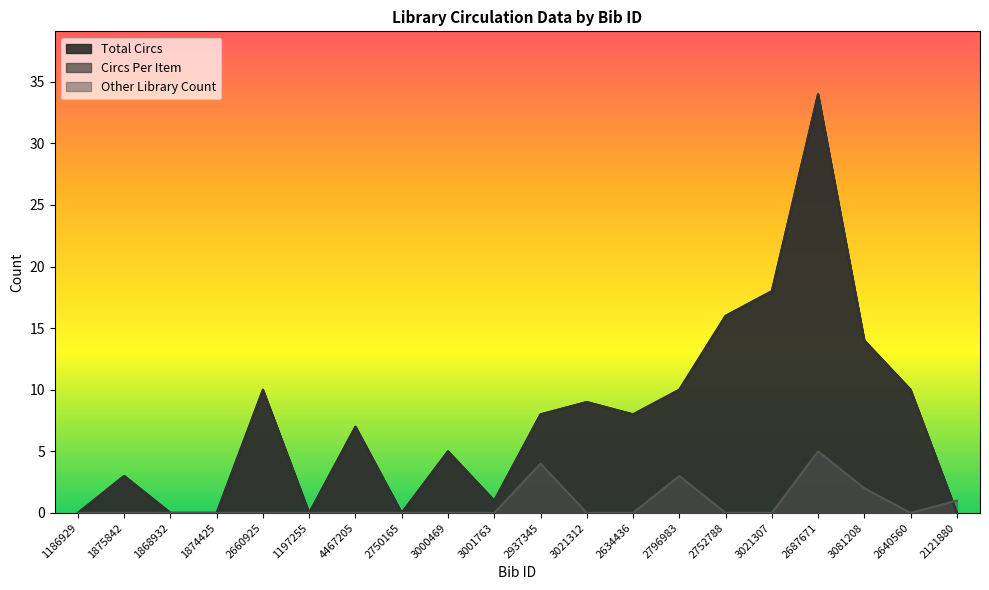

Is the value of Total Circs at 1868932 greater than the value of Circs Per Item at 2634436?

No